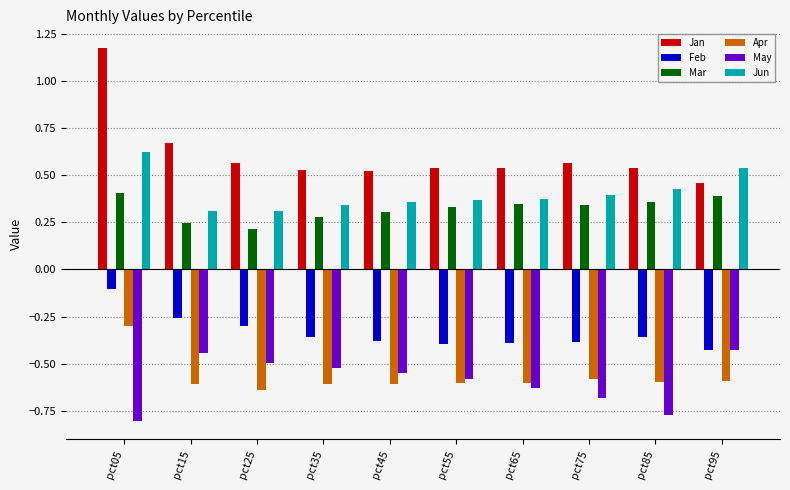

What is the difference between the highest and lowest values at pct35?

1.1